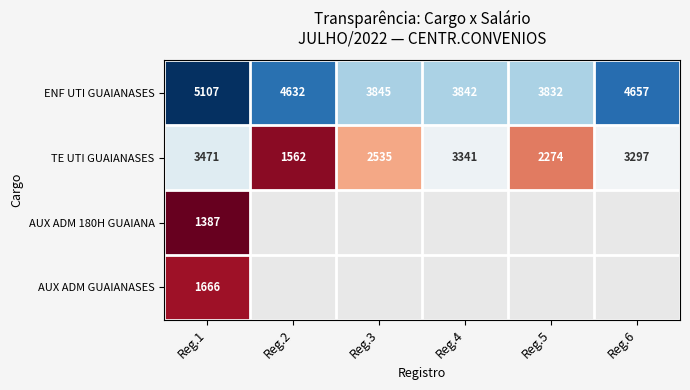

At which category is the sum across all series the highest?

Reg.1